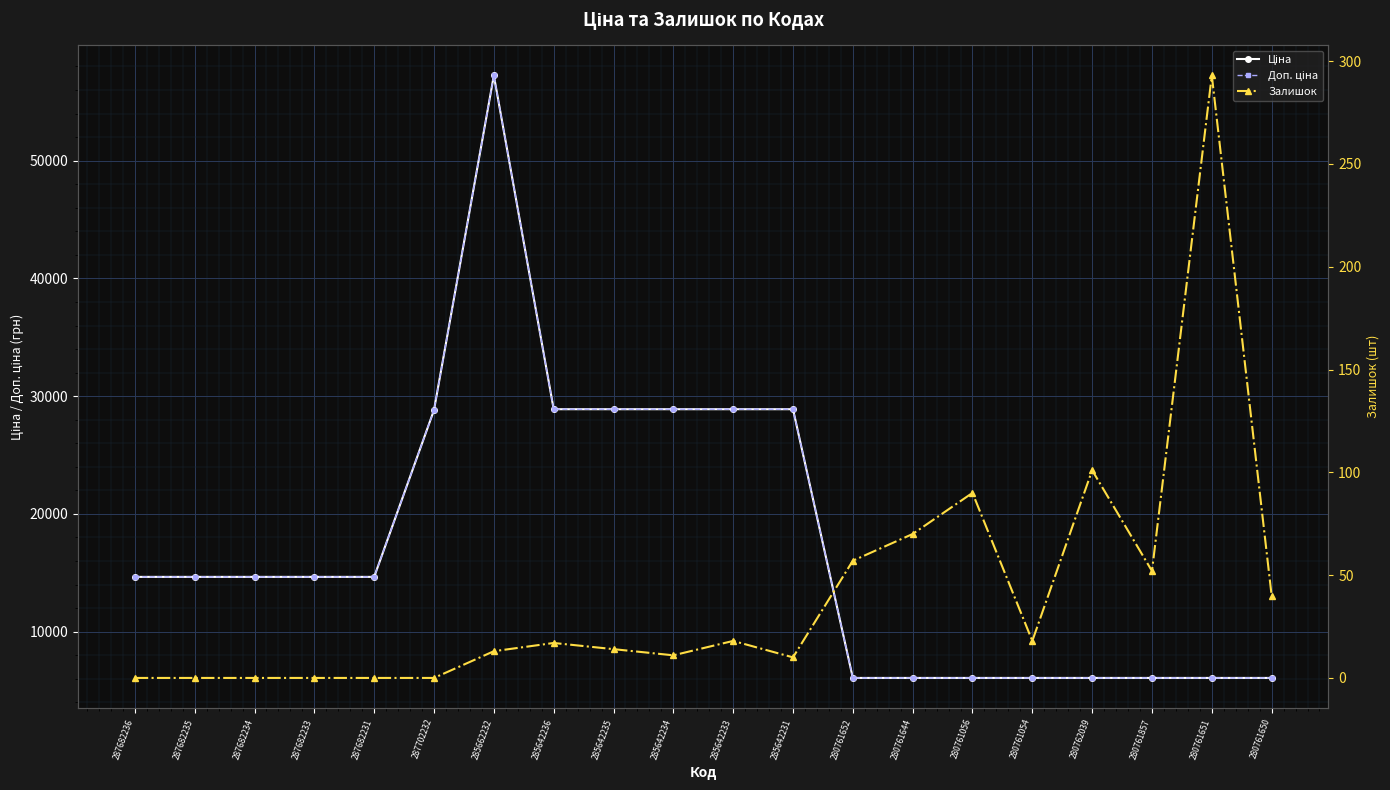

True or false: Залишок and Доп. ціна intersect in this chart.

False